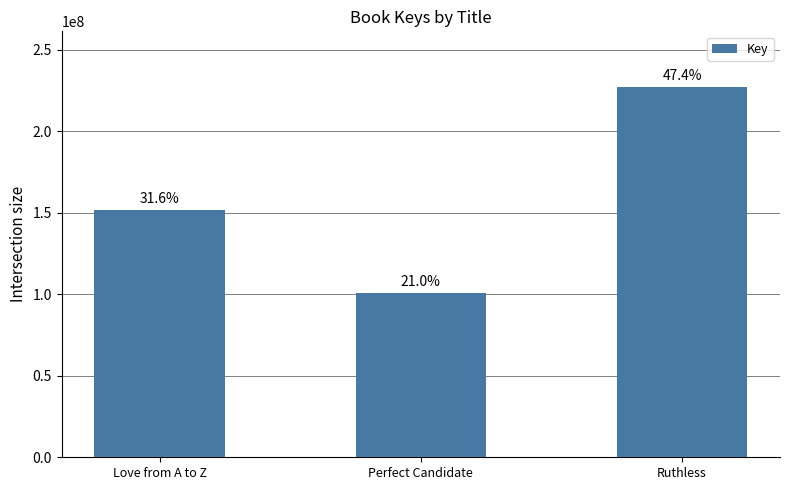

List the labels in order of value, smallest first.

Perfect Candidate, Love from A to Z, Ruthless